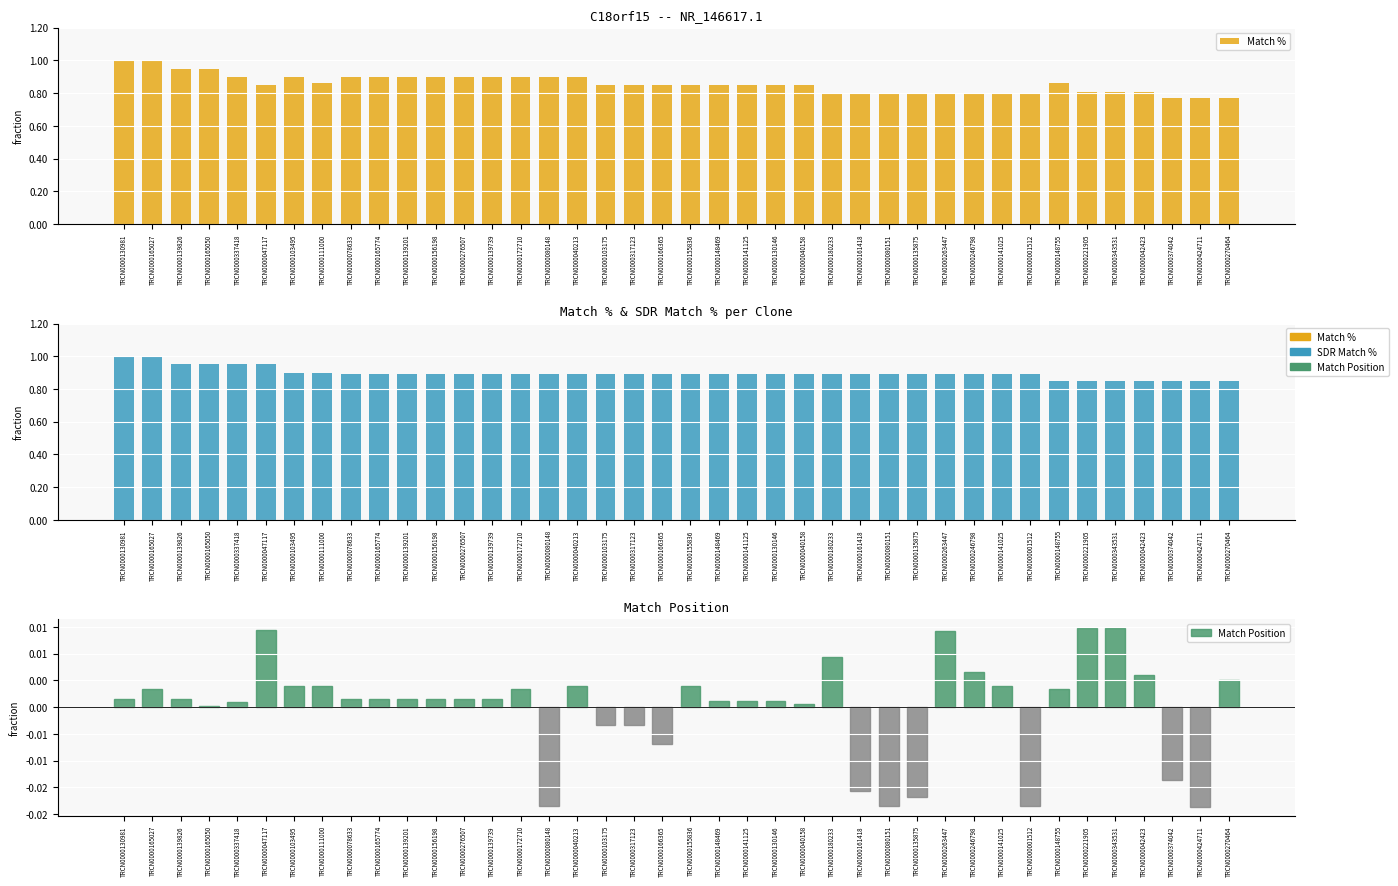

What is the label of the 28th bar from the left?

TRCN0000080151